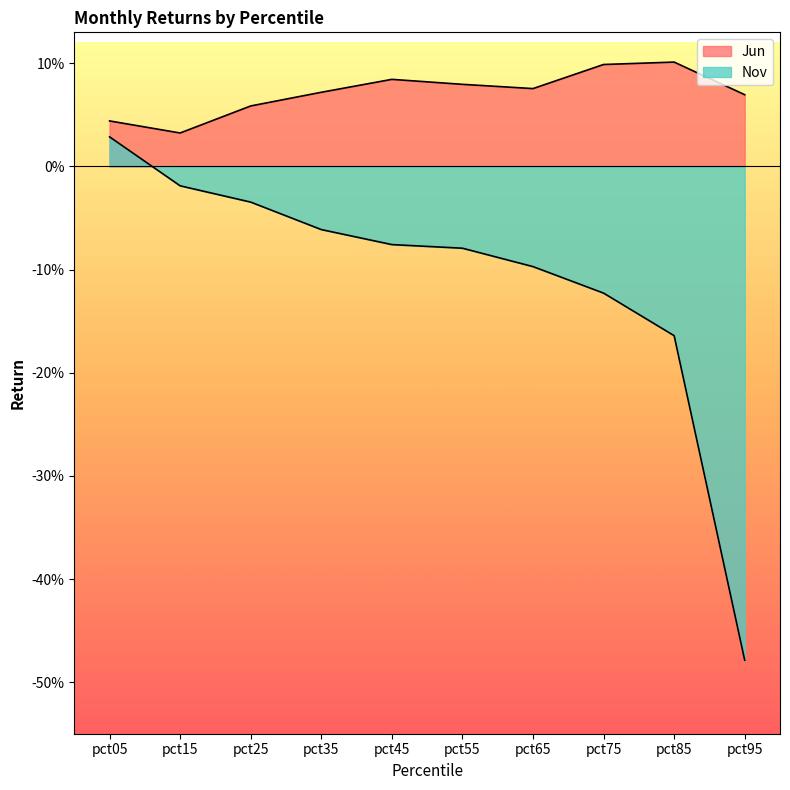

What is the value of the Nov point at the 10th from the left?

-0.5